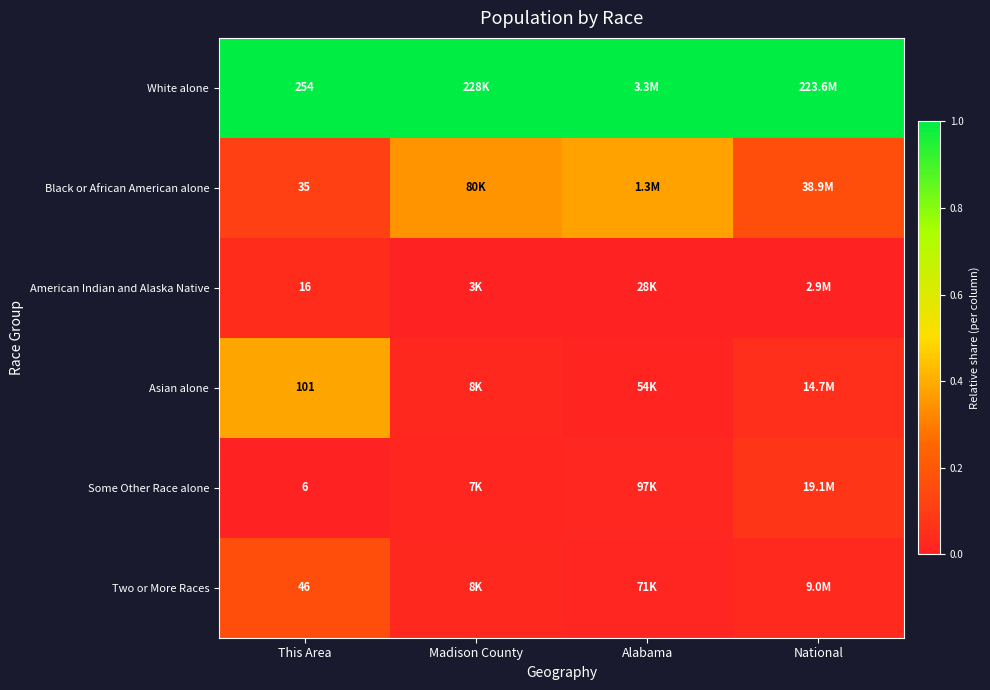

Rank the series at This Area from highest to lowest value.

White alone, Asian alone, Two or More Races, Black or African American alone, American Indian and Alaska Native, Some Other Race alone